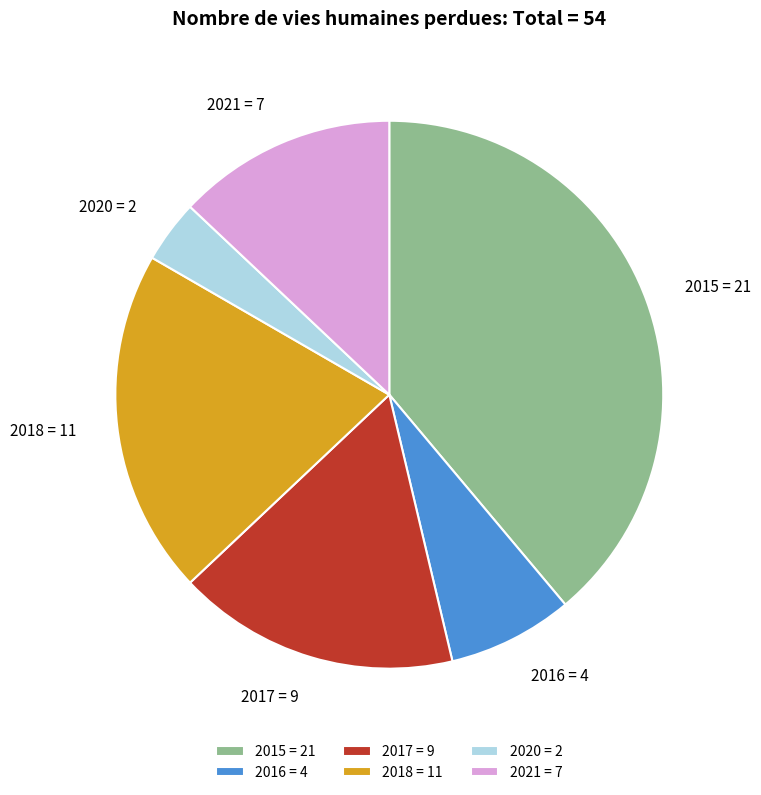

Is 2017 = 9 the majority of the pie?

No